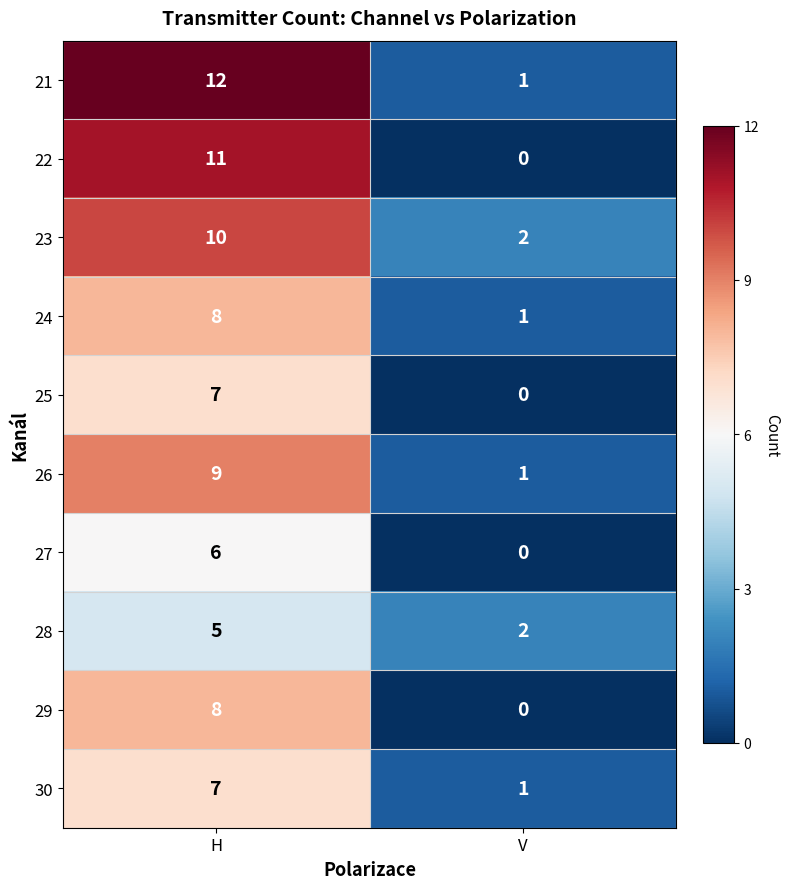

What is the average value of the 30 series?

4